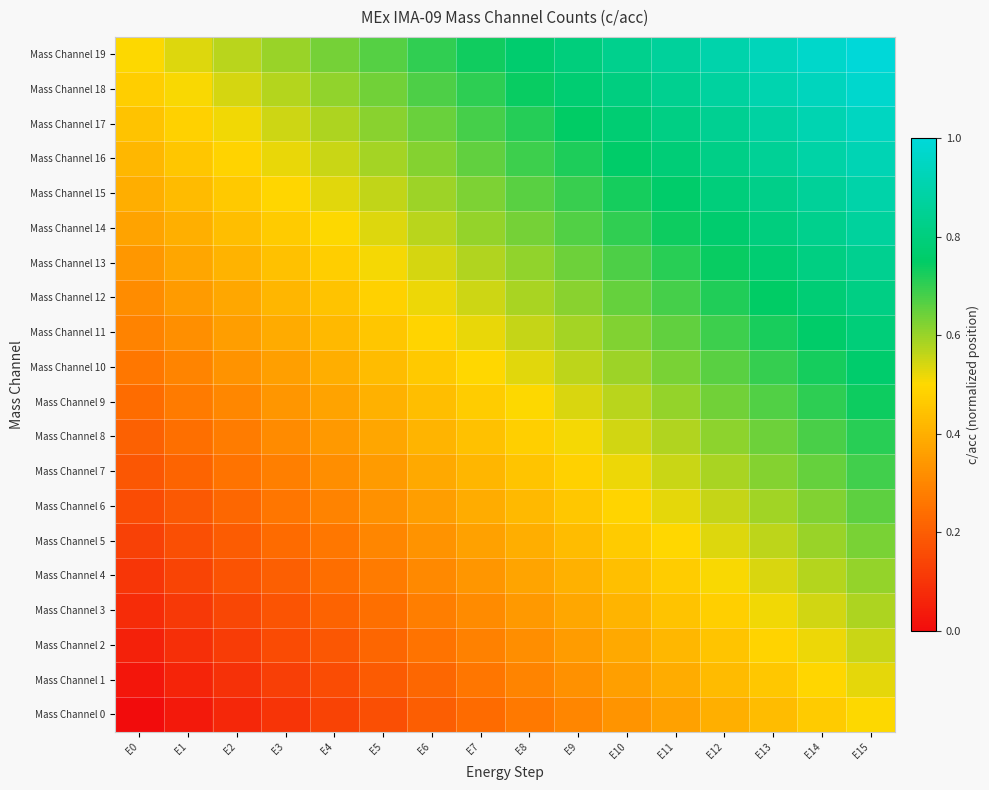

Reading right to left, transcribe all the data shown in this chart.

Mass Channel 0: E15=0.5	E14=0.5	E13=0.4	E12=0.4	E11=0.4	E10=0.3	E9=0.3	E8=0.3	E7=0.2	E6=0.2	E5=0.2	E4=0.1	E3=0.1	E2=0.1	E1=0.0	E0=0.0
Mass Channel 1: E15=0.5	E14=0.5	E13=0.5	E12=0.4	E11=0.4	E10=0.4	E9=0.3	E8=0.3	E7=0.3	E6=0.2	E5=0.2	E4=0.2	E3=0.1	E2=0.1	E1=0.1	E0=0.0
Mass Channel 2: E15=0.6	E14=0.5	E13=0.5	E12=0.5	E11=0.4	E10=0.4	E9=0.4	E8=0.3	E7=0.3	E6=0.3	E5=0.2	E4=0.2	E3=0.2	E2=0.1	E1=0.1	E0=0.1
Mass Channel 3: E15=0.6	E14=0.5	E13=0.5	E12=0.5	E11=0.4	E10=0.4	E9=0.4	E8=0.3	E7=0.3	E6=0.3	E5=0.2	E4=0.2	E3=0.2	E2=0.1	E1=0.1	E0=0.1
Mass Channel 4: E15=0.6	E14=0.6	E13=0.5	E12=0.5	E11=0.5	E10=0.4	E9=0.4	E8=0.4	E7=0.3	E6=0.3	E5=0.3	E4=0.2	E3=0.2	E2=0.2	E1=0.1	E0=0.1
Mass Channel 5: E15=0.6	E14=0.6	E13=0.6	E12=0.5	E11=0.5	E10=0.5	E9=0.4	E8=0.4	E7=0.4	E6=0.3	E5=0.3	E4=0.3	E3=0.2	E2=0.2	E1=0.2	E0=0.1
Mass Channel 6: E15=0.7	E14=0.6	E13=0.6	E12=0.6	E11=0.5	E10=0.5	E9=0.5	E8=0.4	E7=0.4	E6=0.4	E5=0.3	E4=0.3	E3=0.3	E2=0.2	E1=0.2	E0=0.2
Mass Channel 7: E15=0.7	E14=0.7	E13=0.6	E12=0.6	E11=0.6	E10=0.5	E9=0.5	E8=0.5	E7=0.4	E6=0.4	E5=0.4	E4=0.3	E3=0.3	E2=0.3	E1=0.2	E0=0.2
Mass Channel 8: E15=0.7	E14=0.7	E13=0.6	E12=0.6	E11=0.6	E10=0.5	E9=0.5	E8=0.5	E7=0.4	E6=0.4	E5=0.4	E4=0.3	E3=0.3	E2=0.3	E1=0.2	E0=0.2
Mass Channel 9: E15=0.7	E14=0.7	E13=0.7	E12=0.6	E11=0.6	E10=0.6	E9=0.5	E8=0.5	E7=0.5	E6=0.4	E5=0.4	E4=0.4	E3=0.3	E2=0.3	E1=0.3	E0=0.2
Mass Channel 10: E15=0.8	E14=0.7	E13=0.7	E12=0.7	E11=0.6	E10=0.6	E9=0.6	E8=0.5	E7=0.5	E6=0.5	E5=0.4	E4=0.4	E3=0.4	E2=0.3	E1=0.3	E0=0.3
Mass Channel 11: E15=0.8	E14=0.8	E13=0.7	E12=0.7	E11=0.7	E10=0.6	E9=0.6	E8=0.6	E7=0.5	E6=0.5	E5=0.5	E4=0.4	E3=0.4	E2=0.4	E1=0.3	E0=0.3
Mass Channel 12: E15=0.8	E14=0.8	E13=0.7	E12=0.7	E11=0.7	E10=0.6	E9=0.6	E8=0.6	E7=0.5	E6=0.5	E5=0.5	E4=0.4	E3=0.4	E2=0.4	E1=0.3	E0=0.3
Mass Channel 13: E15=0.8	E14=0.8	E13=0.8	E12=0.7	E11=0.7	E10=0.7	E9=0.6	E8=0.6	E7=0.6	E6=0.5	E5=0.5	E4=0.5	E3=0.4	E2=0.4	E1=0.4	E0=0.3
Mass Channel 14: E15=0.9	E14=0.8	E13=0.8	E12=0.8	E11=0.7	E10=0.7	E9=0.7	E8=0.6	E7=0.6	E6=0.6	E5=0.5	E4=0.5	E3=0.5	E2=0.4	E1=0.4	E0=0.4
Mass Channel 15: E15=0.9	E14=0.9	E13=0.8	E12=0.8	E11=0.8	E10=0.7	E9=0.7	E8=0.7	E7=0.6	E6=0.6	E5=0.6	E4=0.5	E3=0.5	E2=0.5	E1=0.4	E0=0.4
Mass Channel 16: E15=0.9	E14=0.9	E13=0.9	E12=0.8	E11=0.8	E10=0.8	E9=0.7	E8=0.7	E7=0.7	E6=0.6	E5=0.6	E4=0.6	E3=0.5	E2=0.5	E1=0.5	E0=0.4
Mass Channel 17: E15=0.9	E14=0.9	E13=0.9	E12=0.8	E11=0.8	E10=0.8	E9=0.7	E8=0.7	E7=0.7	E6=0.6	E5=0.6	E4=0.6	E3=0.5	E2=0.5	E1=0.5	E0=0.4
Mass Channel 18: E15=1.0	E14=0.9	E13=0.9	E12=0.9	E11=0.8	E10=0.8	E9=0.8	E8=0.7	E7=0.7	E6=0.7	E5=0.6	E4=0.6	E3=0.6	E2=0.5	E1=0.5	E0=0.5
Mass Channel 19: E15=1.0	E14=1.0	E13=0.9	E12=0.9	E11=0.9	E10=0.8	E9=0.8	E8=0.8	E7=0.7	E6=0.7	E5=0.7	E4=0.6	E3=0.6	E2=0.6	E1=0.5	E0=0.5